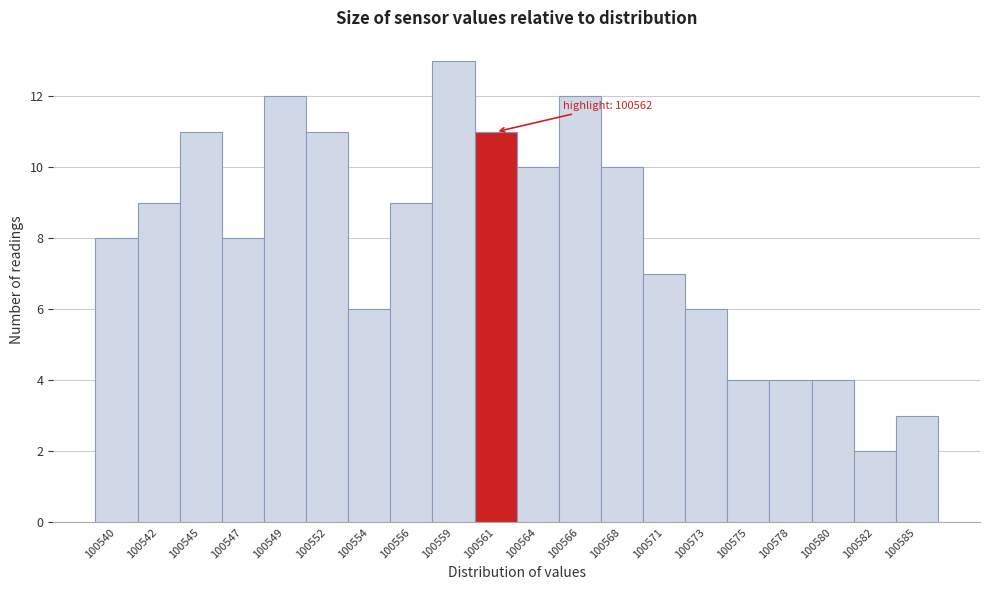

Reading left to right, transcribe all the data shown in this chart.

8	9	11	8	12	11	6	9	13	11	10	12	10	7	6	4	4	4	2	3